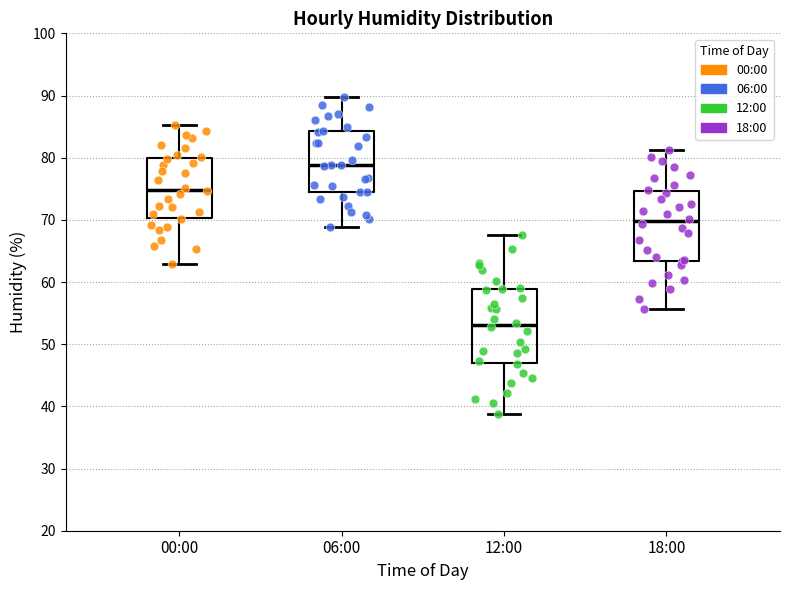

Which box's median line is the highest?

06:00